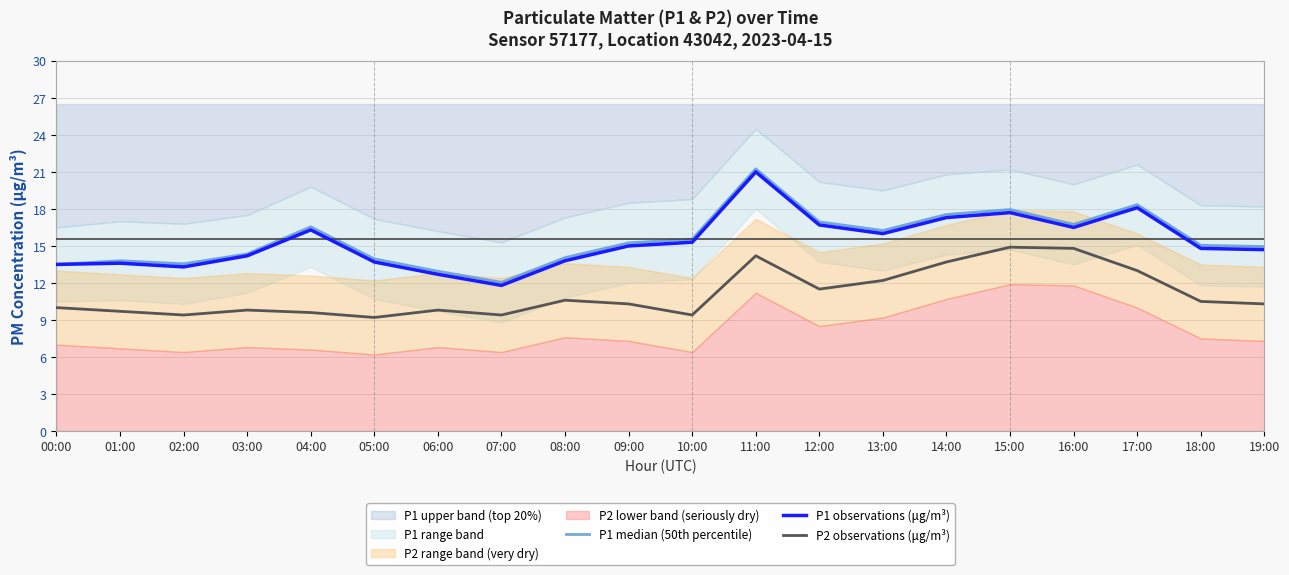

Reading left to right, what are all the values shown in this chart?

P1 median (50th percentile): 00:00=13.5	01:00=13.8	02:00=13.6	03:00=14.3	04:00=16.6	05:00=13.9	06:00=12.9	07:00=12.1	08:00=14.1	09:00=15.2	10:00=15.6	11:00=21.2	12:00=16.9	13:00=16.2	14:00=17.6	15:00=17.9	16:00=16.8	17:00=18.4	18:00=15.1	19:00=14.9
P1 observations (μg/m³): 00:00=13.5	01:00=13.6	02:00=13.3	03:00=14.2	04:00=16.3	05:00=13.7	06:00=12.7	07:00=11.8	08:00=13.8	09:00=15.0	10:00=15.3	11:00=21.0	12:00=16.7	13:00=16.0	14:00=17.3	15:00=17.7	16:00=16.5	17:00=18.1	18:00=14.8	19:00=14.7
P2 observations (μg/m³): 00:00=10.0	01:00=9.7	02:00=9.4	03:00=9.8	04:00=9.6	05:00=9.2	06:00=9.8	07:00=9.4	08:00=10.6	09:00=10.3	10:00=9.4	11:00=14.2	12:00=11.5	13:00=12.2	14:00=13.7	15:00=14.9	16:00=14.8	17:00=13.0	18:00=10.5	19:00=10.3